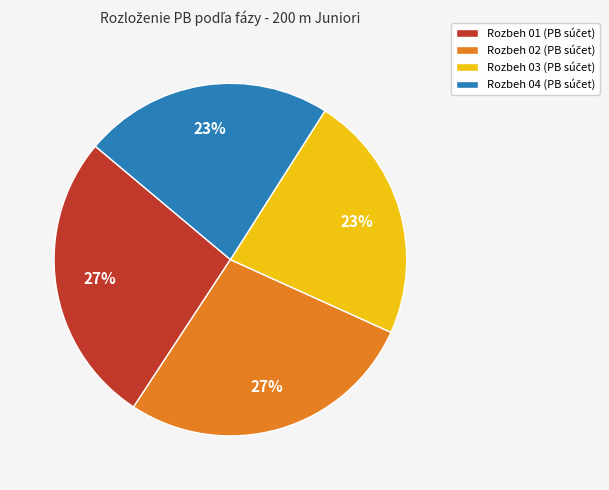

Is there any slice that represents more than half of the pie?

No